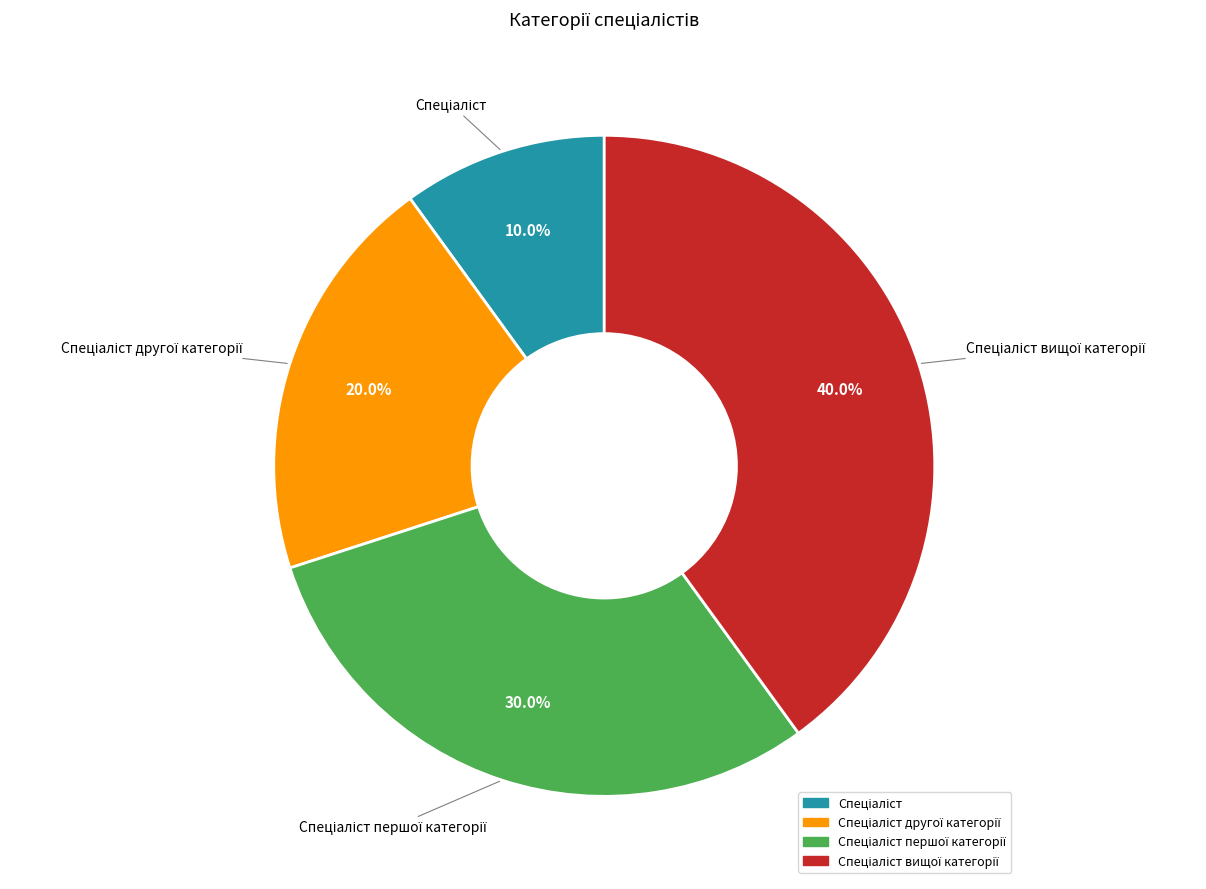

Is there any slice that represents more than half of the pie?

No